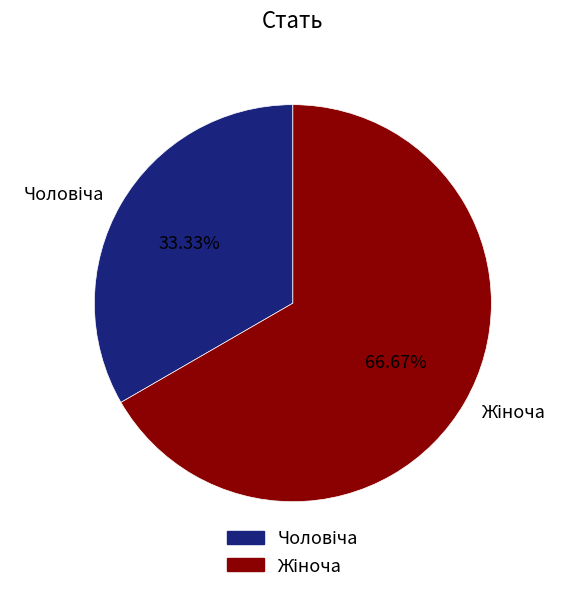

Does any single category account for the majority?

Yes